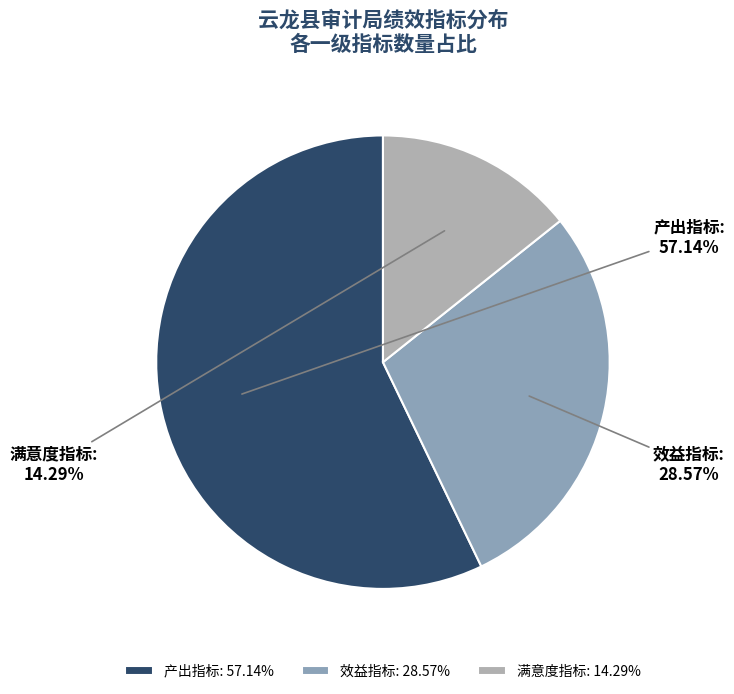

To the nearest percent, what is the difference between the 满意度指标 and 产出指标 slice percentages?

43%